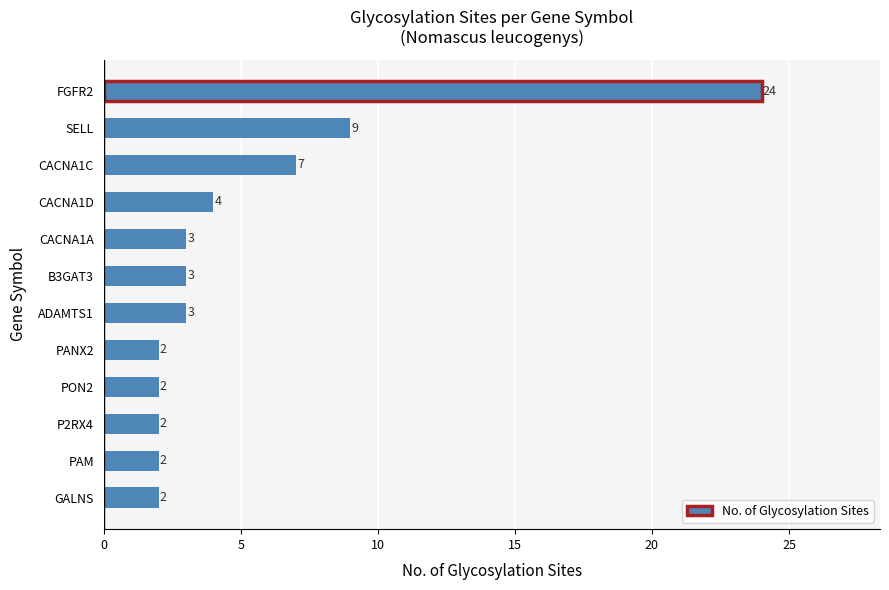

What is the ratio of the value at CACNA1A to the value at GALNS?

1.5